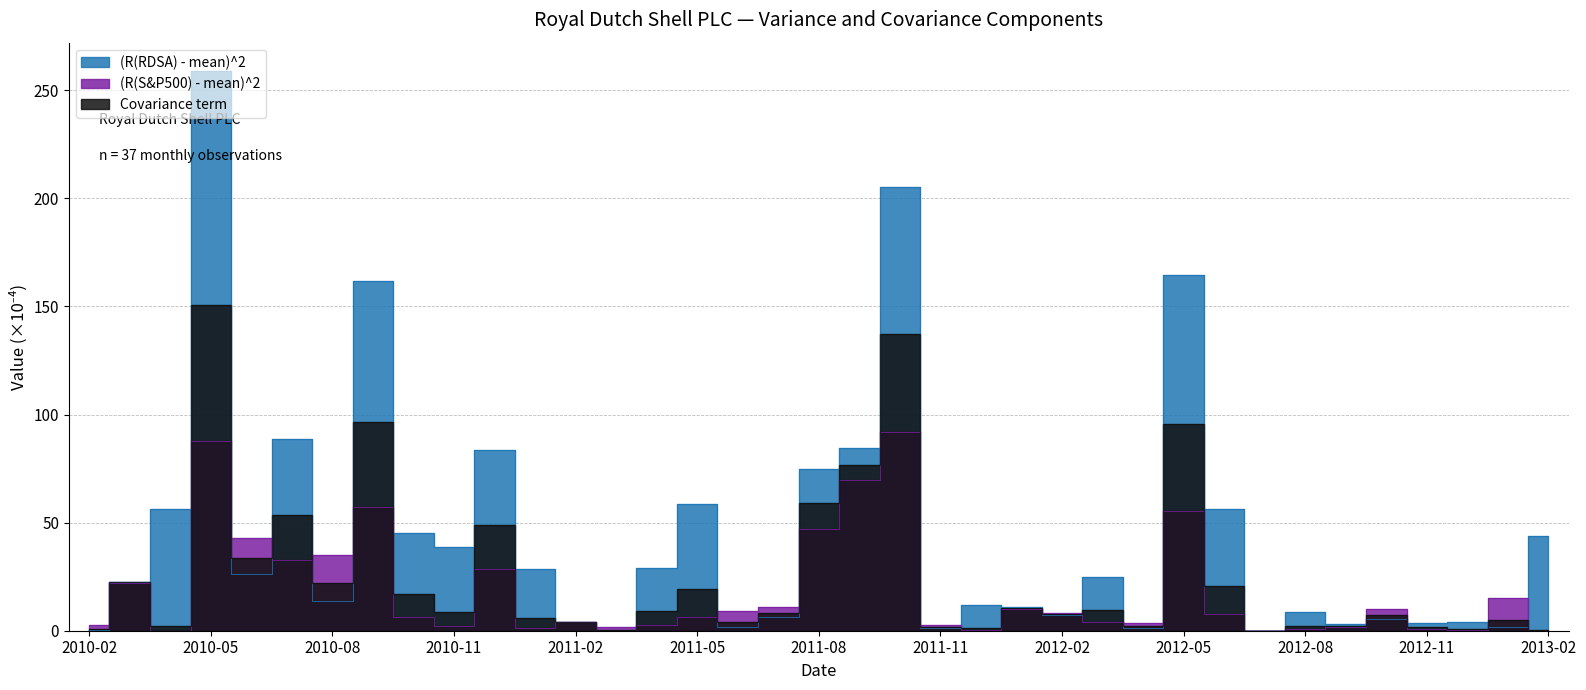

Rank the categories by (R(S&P500) - mean)^2 value from highest to lowest.

2011-10, 2010-05, 2011-09, 2010-09, 2012-05, 2011-08, 2010-06, 2010-08, 2010-07, 2010-12, 2010-03, 2013-01, 2011-07, 2012-01, 2012-10, 2011-06, 2012-02, 2012-06, 2011-05, 2010-10, 2011-02, 2012-03, 2012-04, 2011-11, 2010-02, 2011-04, 2010-11, 2011-03, 2012-09, 2011-01, 2012-11, 2012-08, 2012-12, 2011-12, 2010-04, 2012-07, 2013-02